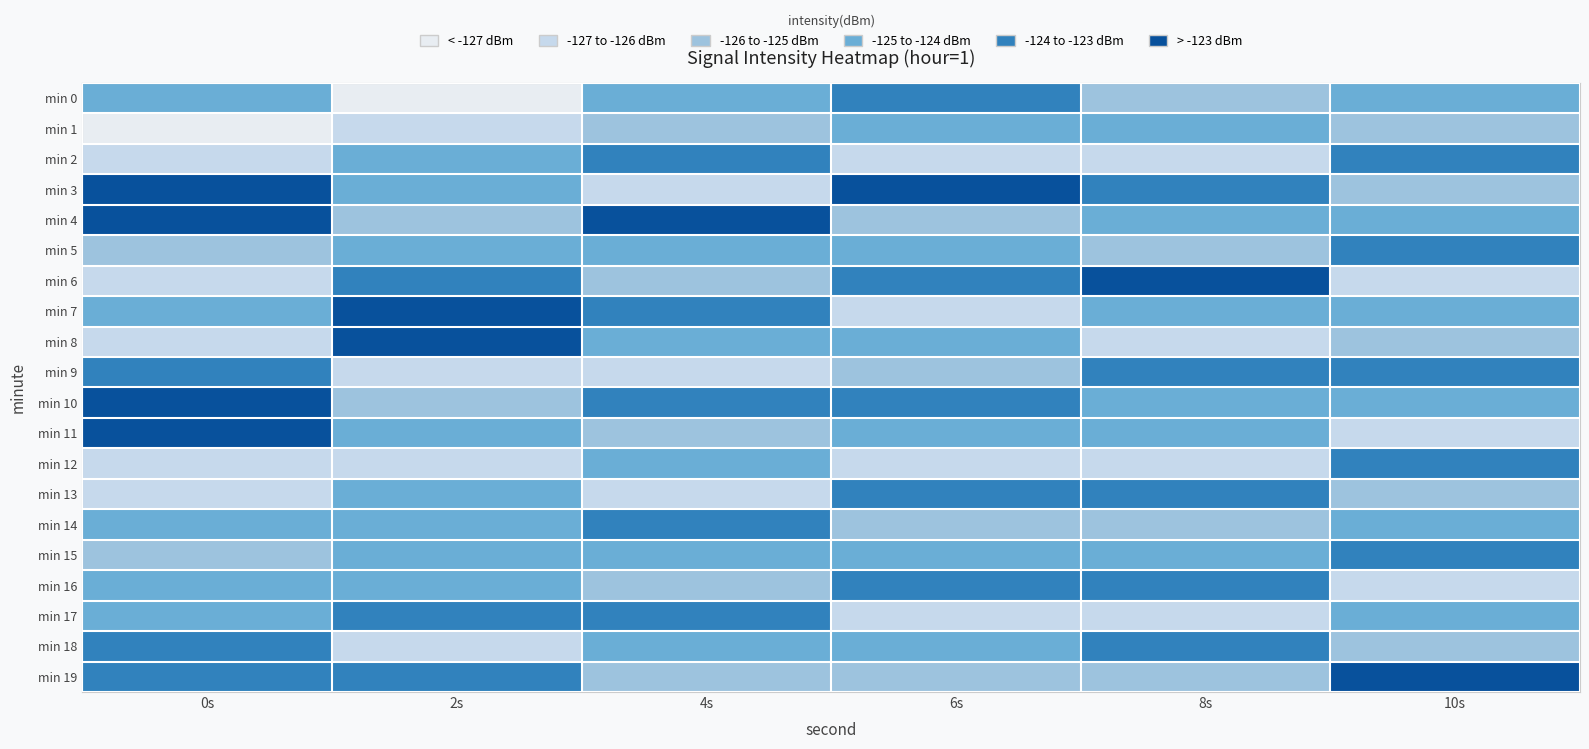

Which category has the highest value across all series?

2s